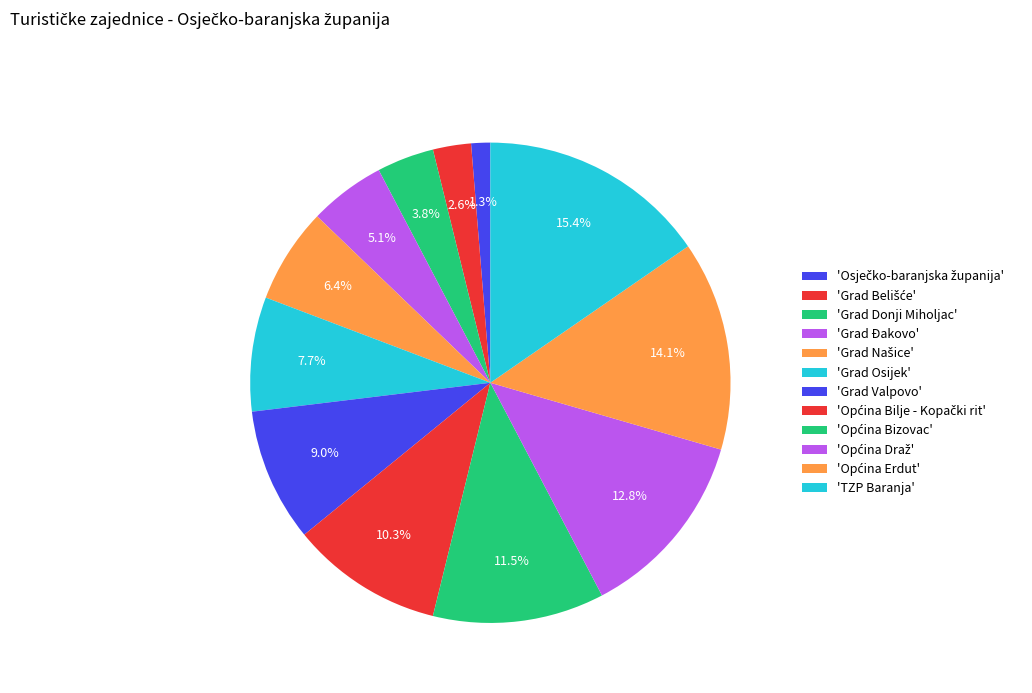

How many slices are in this pie chart?

12